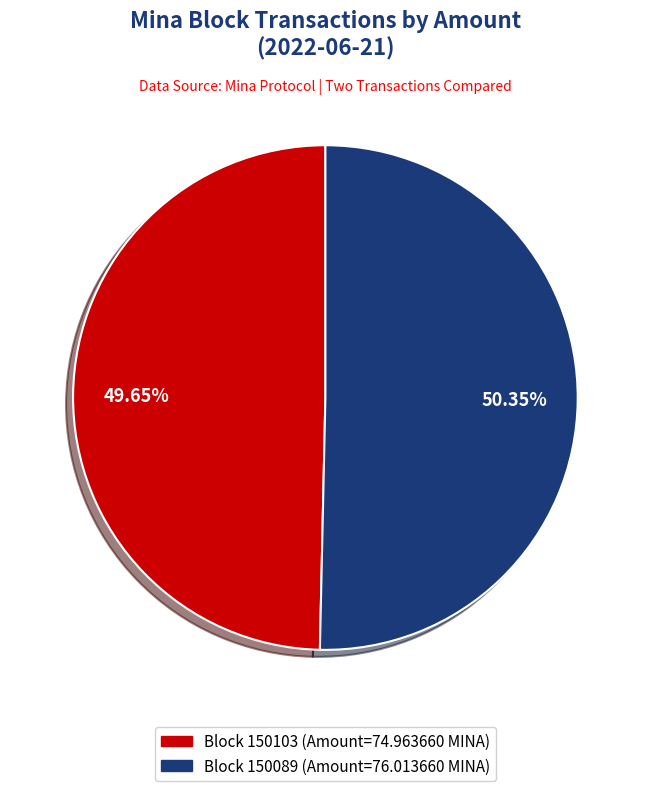

Is there a majority slice in this chart?

Yes